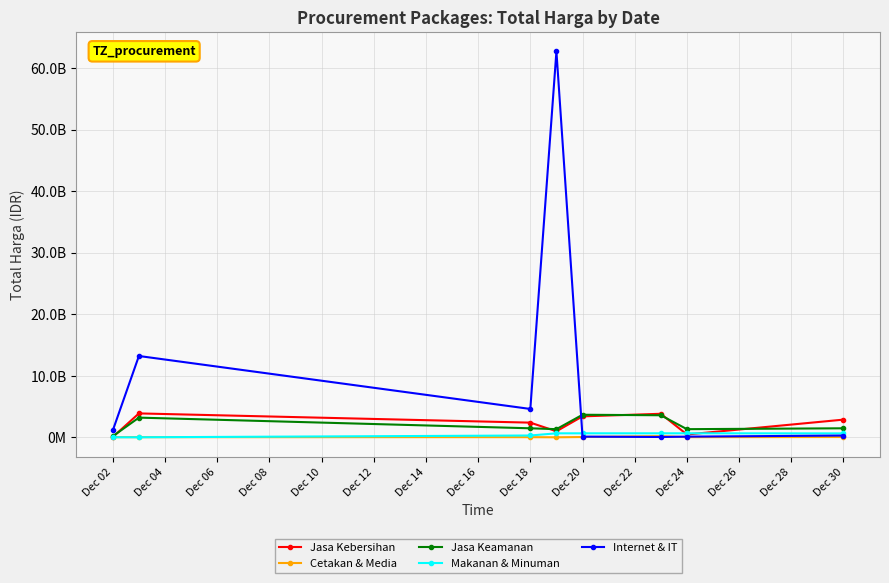

What are all the series names shown in the legend?

Jasa Kebersihan, Cetakan & Media, Jasa Keamanan, Makanan & Minuman, Internet & IT